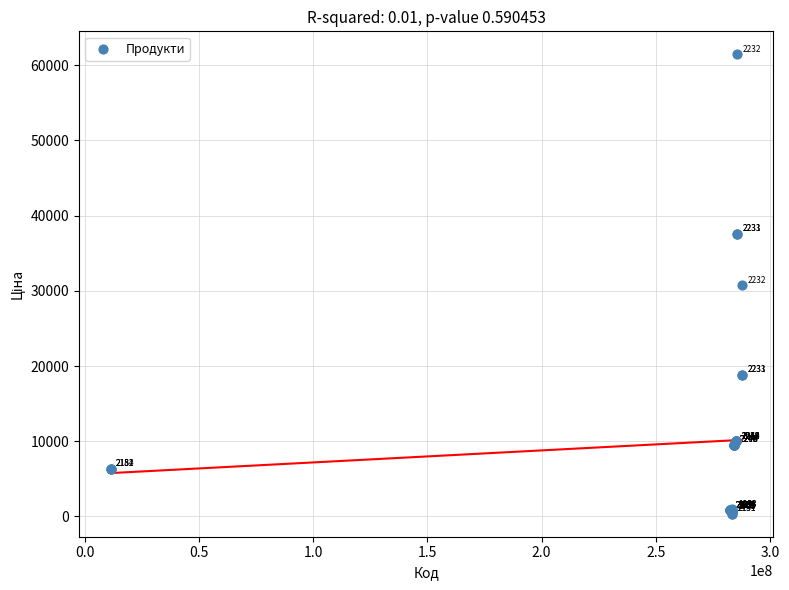

What Y value in the scatter plot is closest to 30897?

30717.1